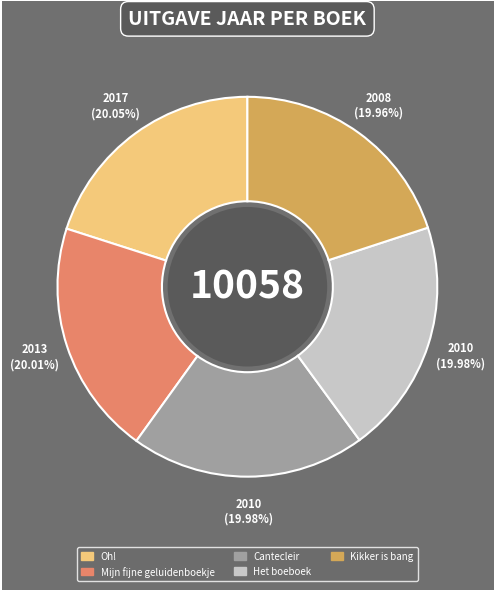

How many slices are in this pie chart?

5